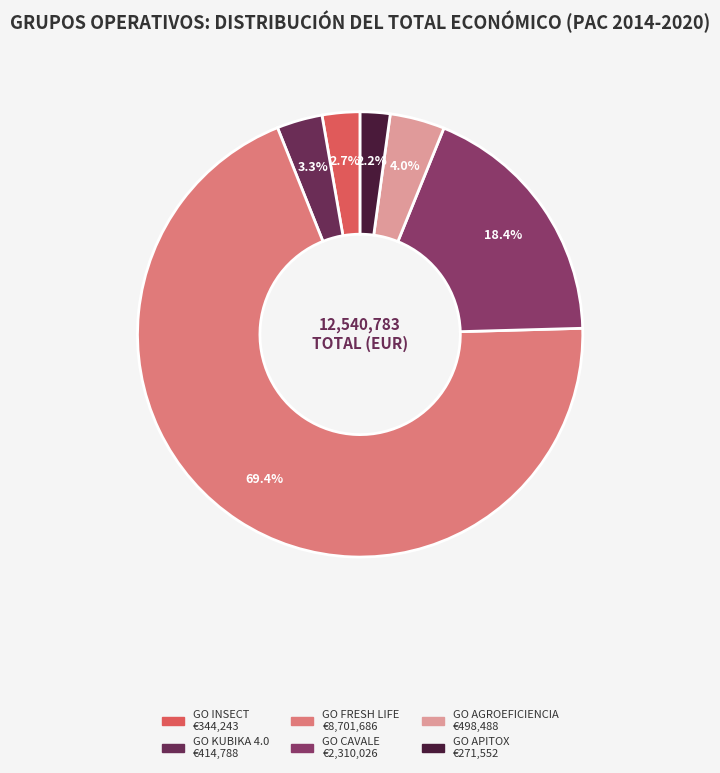

The GO AGROEFICIENCIA slice represents 1% of the pie. True or false?

False